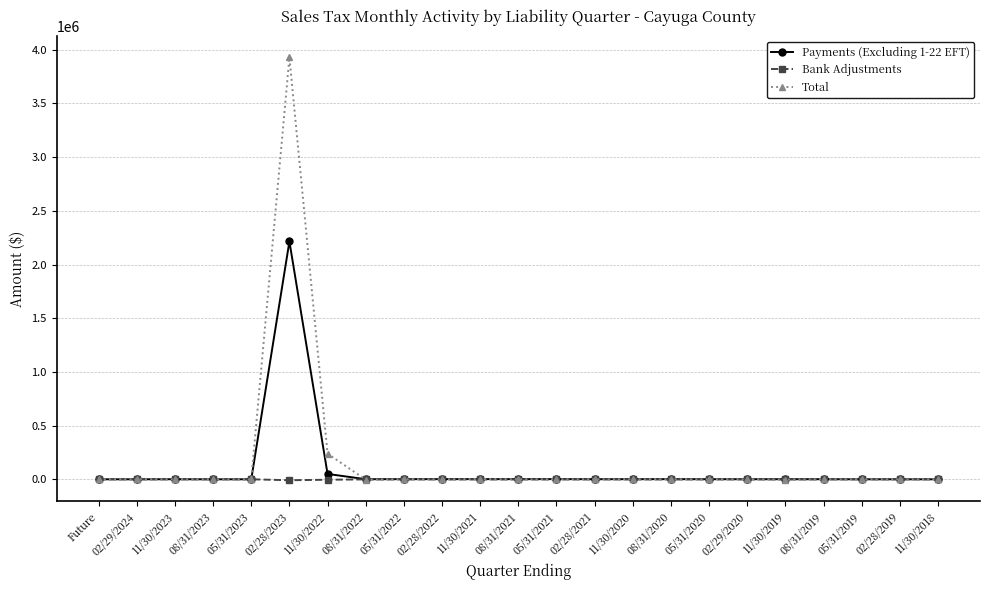

Which series has the largest range (max minus min)?

Total